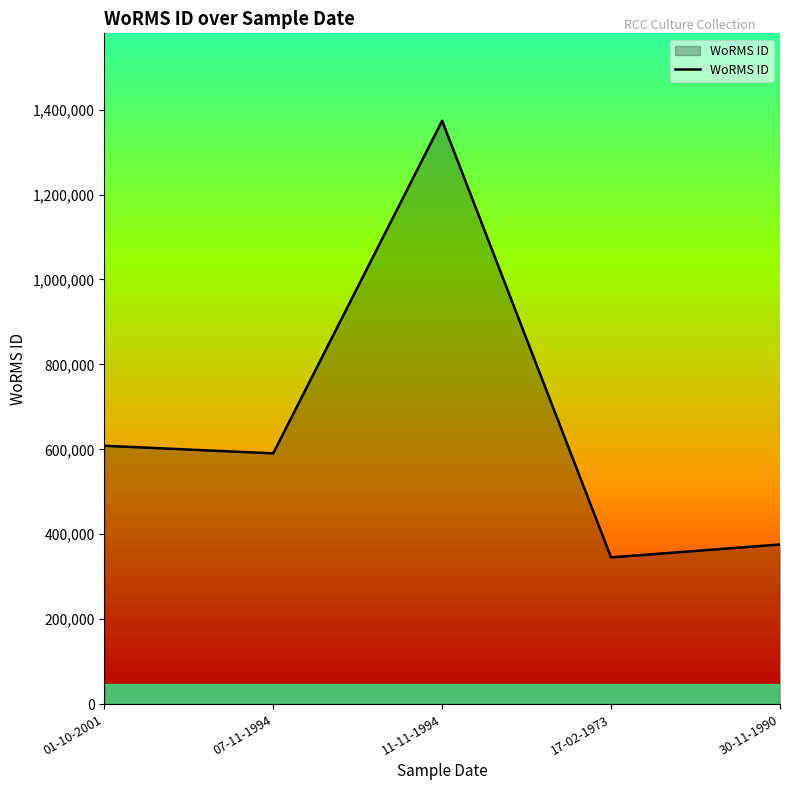

Is it true that the value at 07-11-1994 is 387242?

False